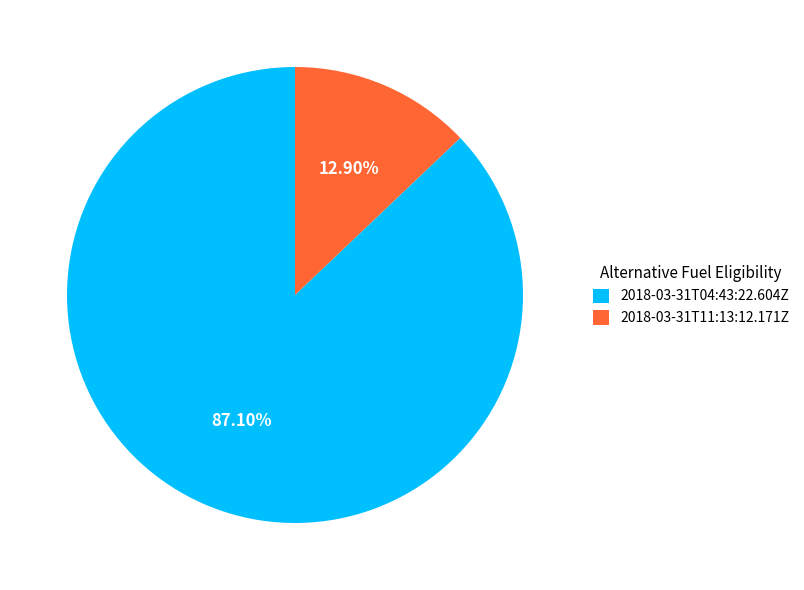

Which category accounts for the majority?

2018-03-31T04:43:22.604Z